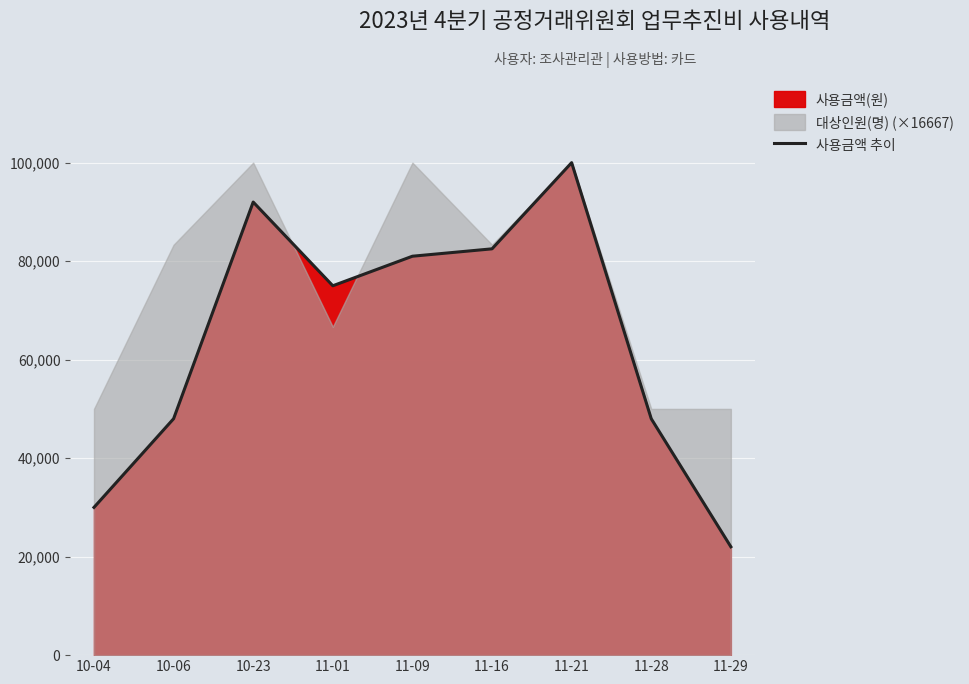

At which category does the chart reach its minimum across all series?

11-29